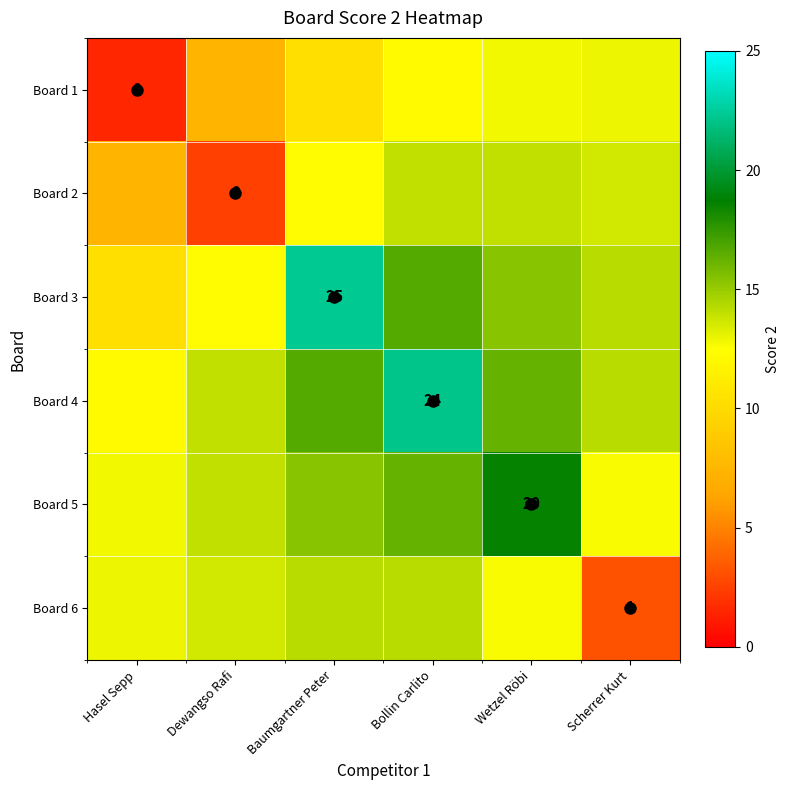

Is the value of Board 5 at Baumgartner Peter greater than the value of Board 2 at Dewangso Rafi?

Yes